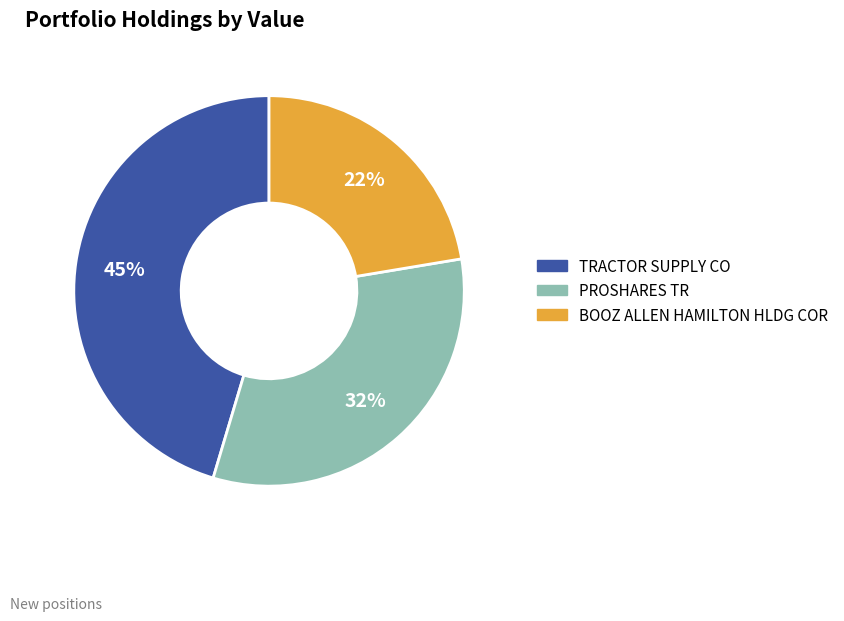

True or false: BOOZ ALLEN HAMILTON HLDG COR accounts for 15% of the total.

False